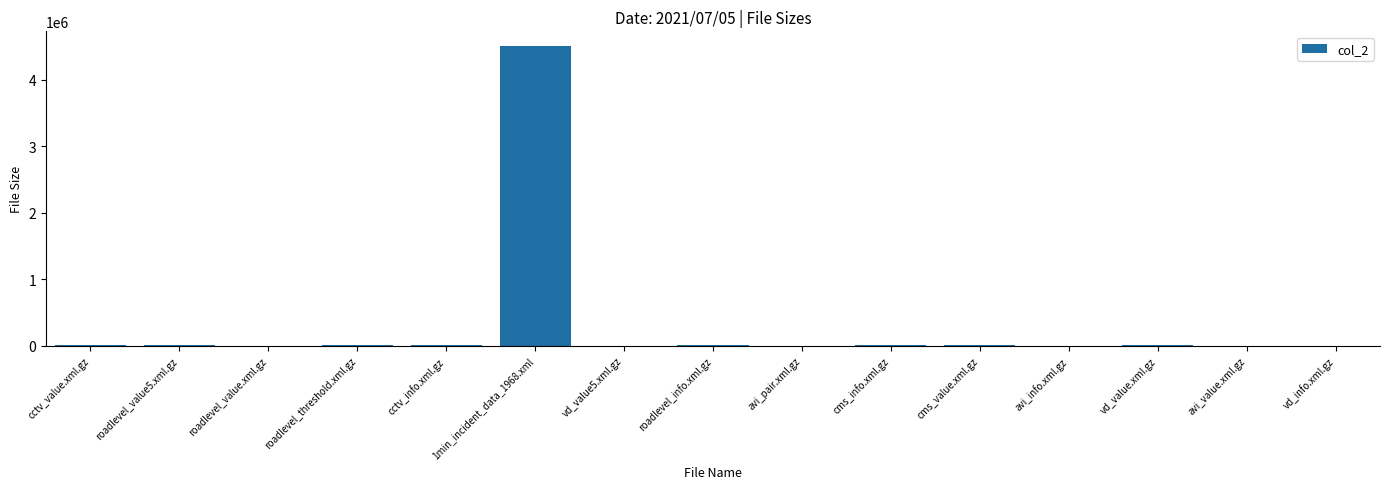

Approximately how many times larger is the value at roadlevel_info.xml.gz compared to cctv_info.xml.gz?

1.0